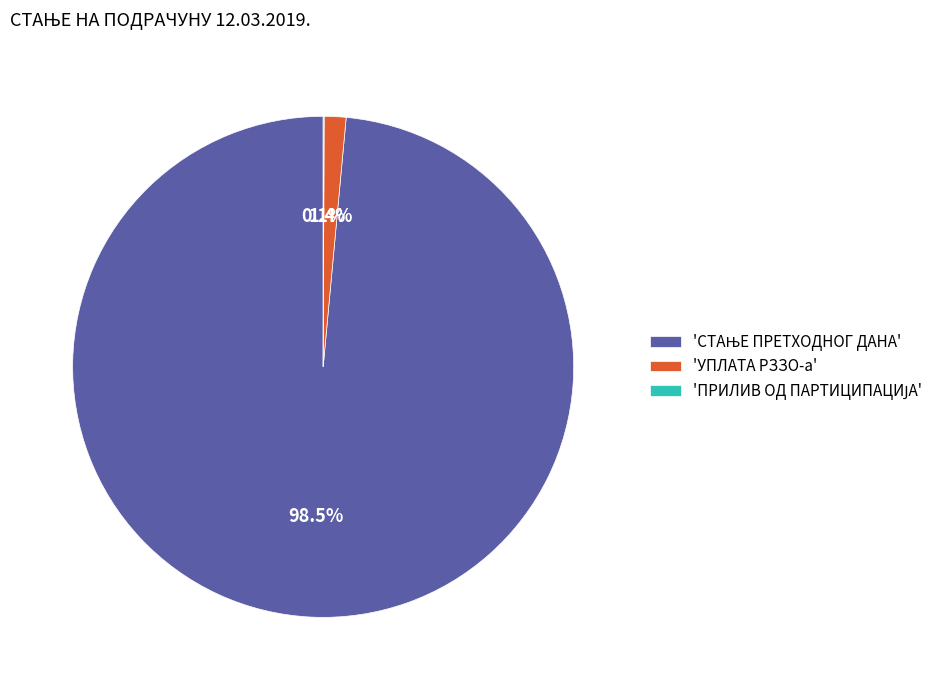

Does 'УПЛАТА РЗЗО-а' account for over 50% of the chart?

No